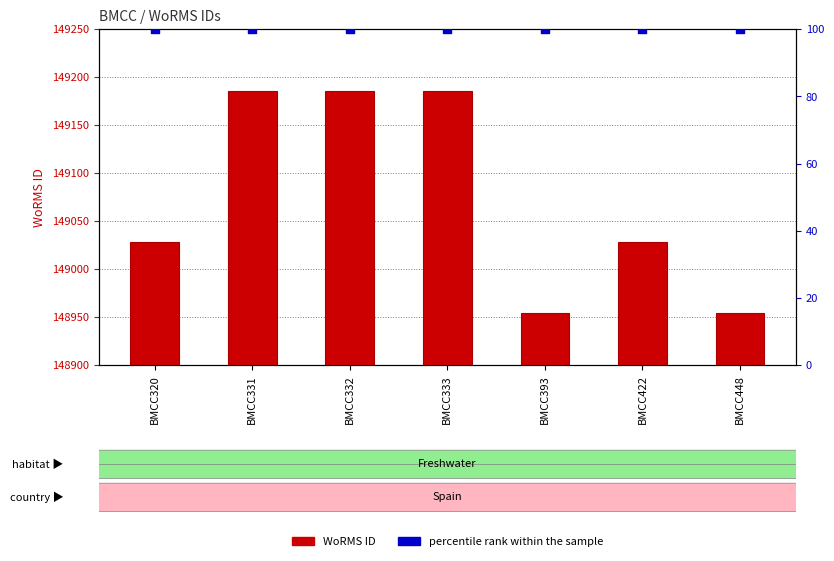

Which series has the largest total across all categories?

WoRMS ID